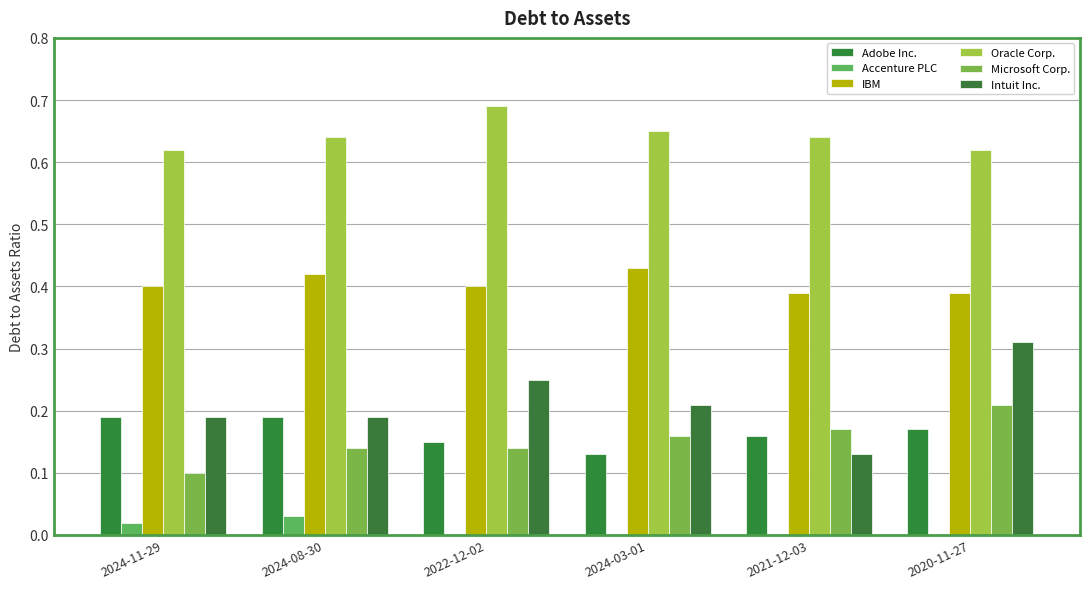

How many groups of bars are there?

6